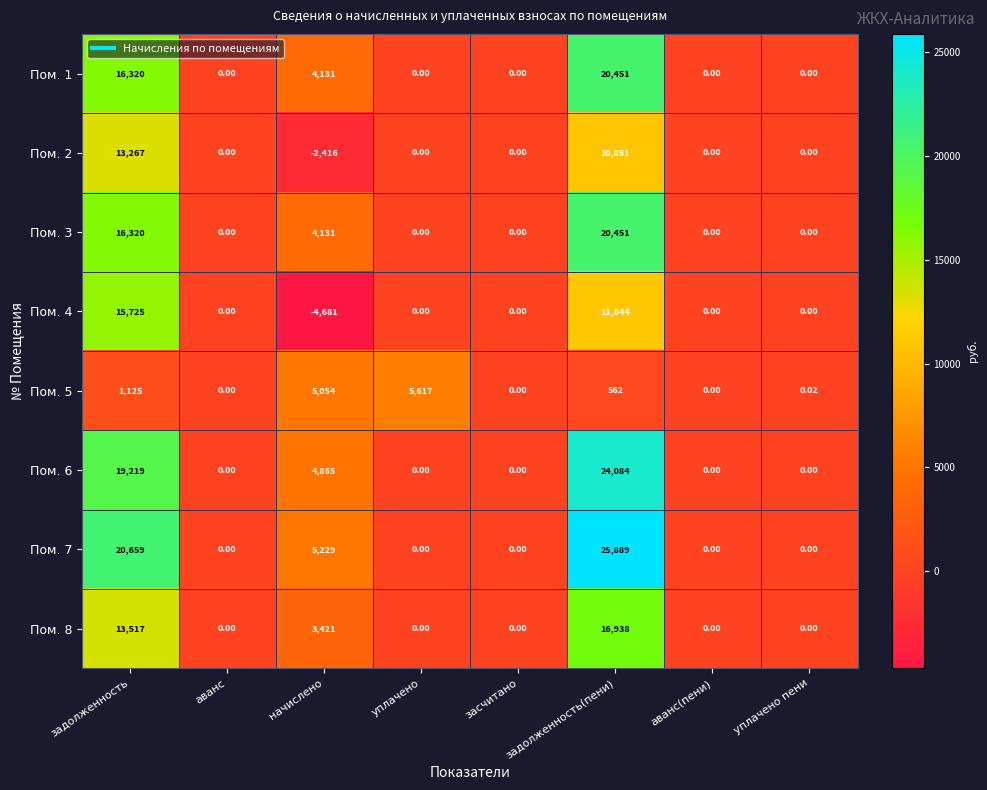

Which category has the lowest value across all series?

начислено